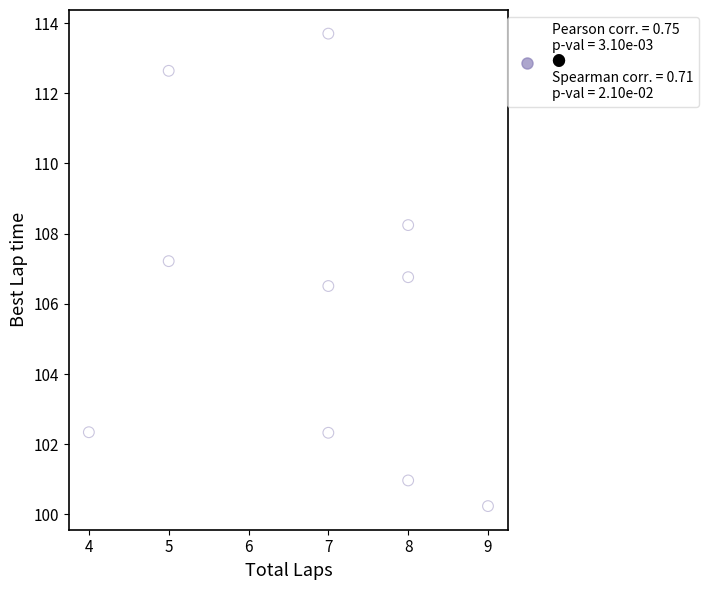

What Y value in the scatter plot is closest to 106?

106.5